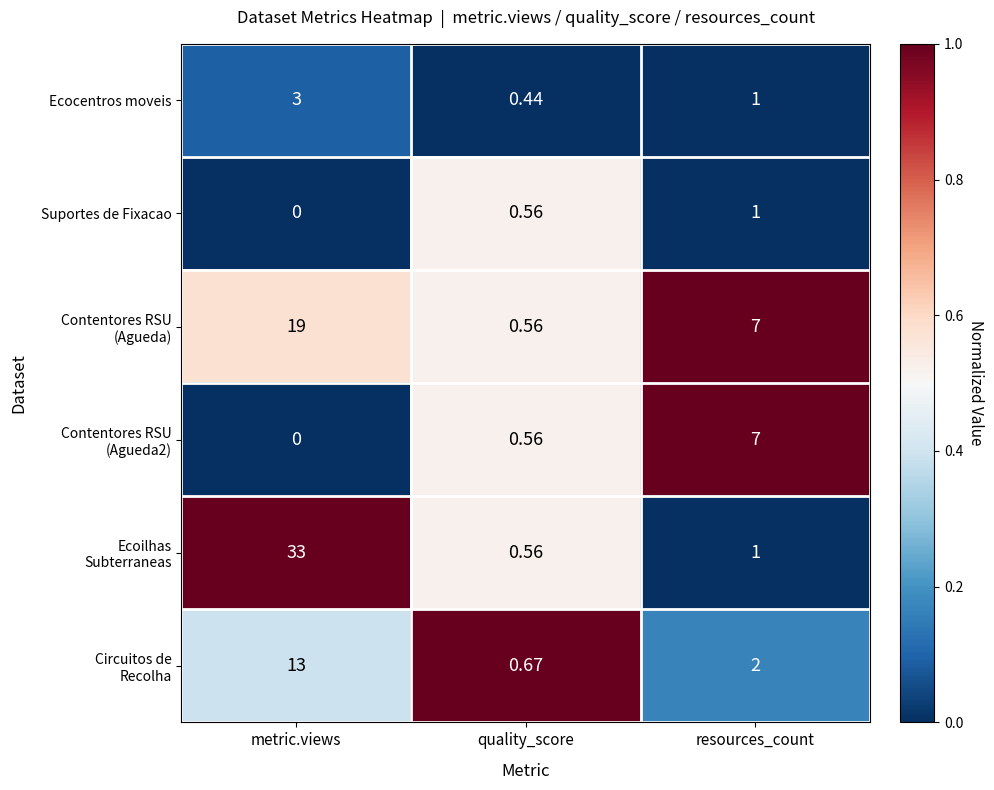

At how many categories does at least one series exceed 0?

3